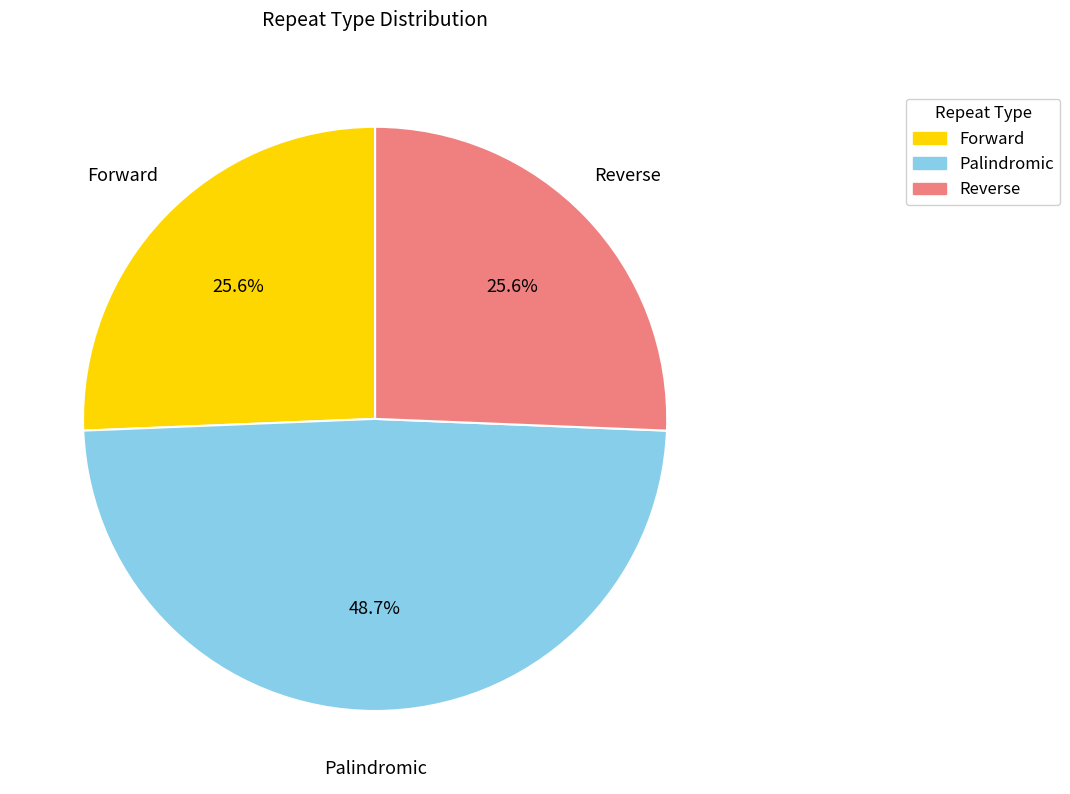

Is there any slice that represents more than half of the pie?

No